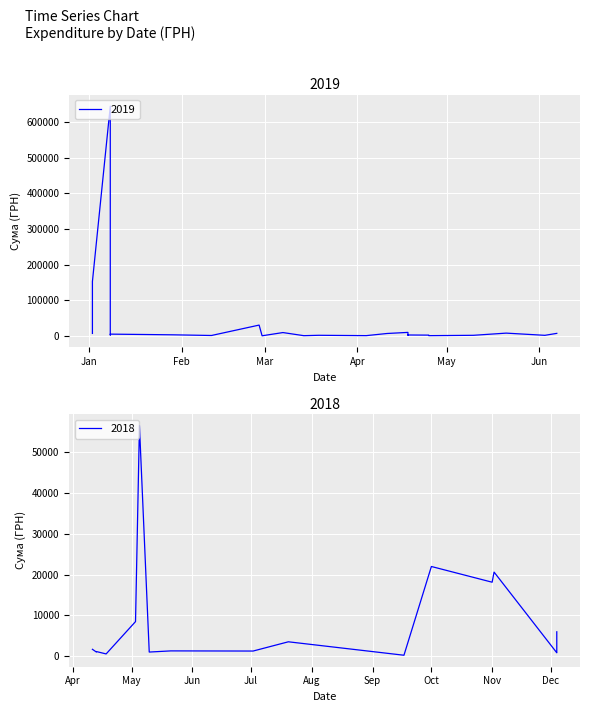

How many data points does each series have?

40